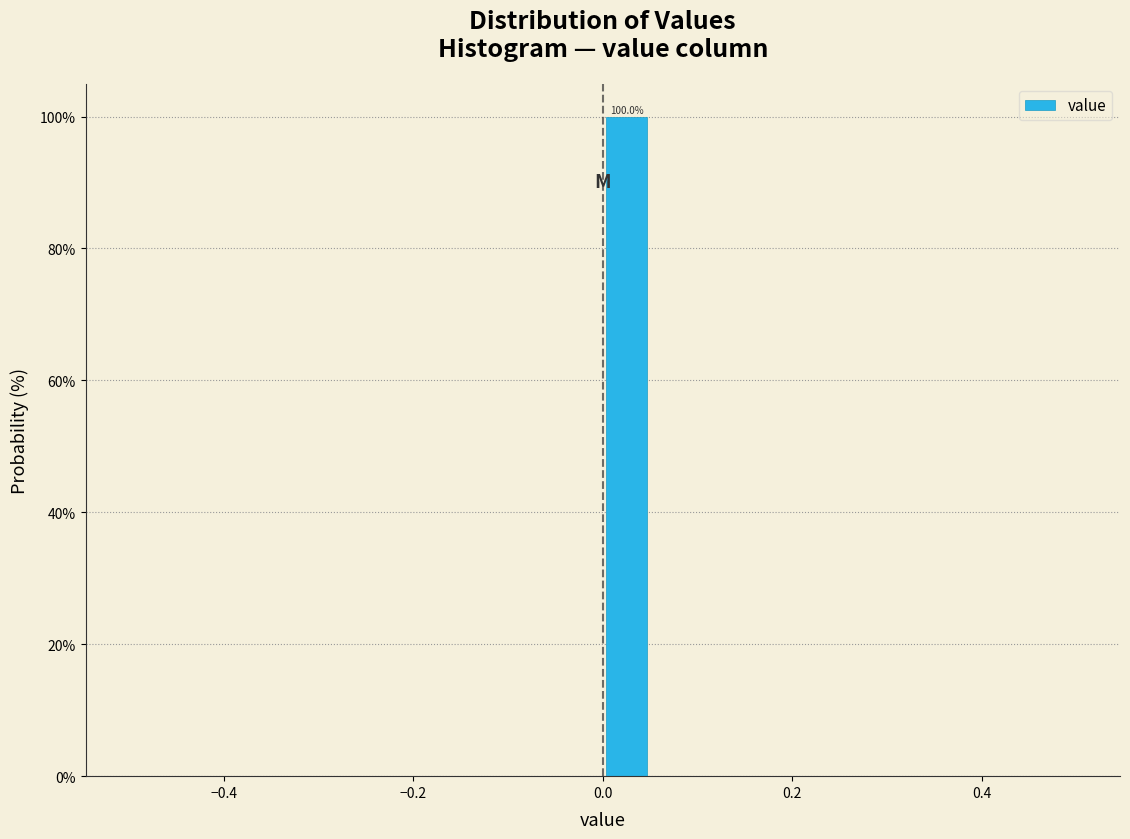

Read against the x-axis, roughly where is the centre of the tallest bar?

0.02